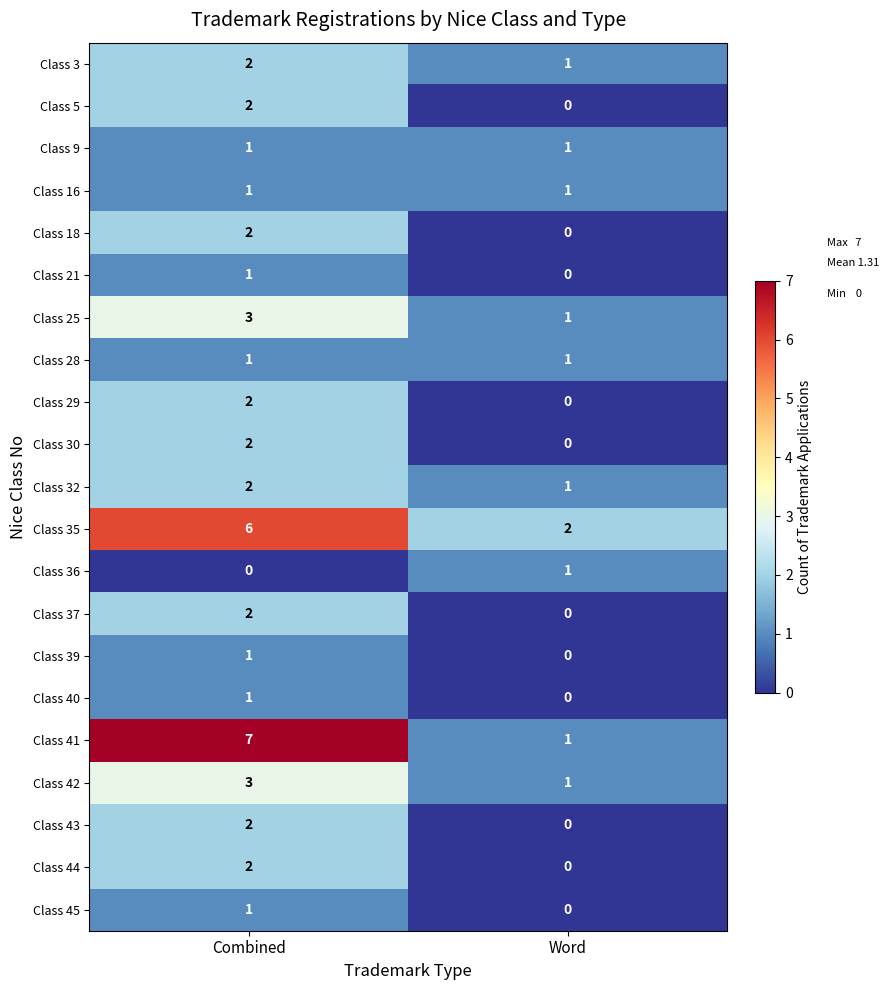

How many data points does each series have?

2